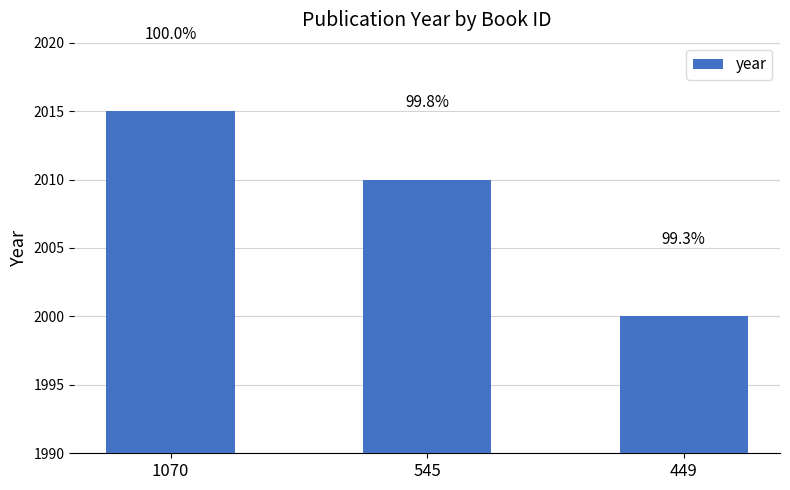

Which label corresponds to the largest value in the chart?

1070